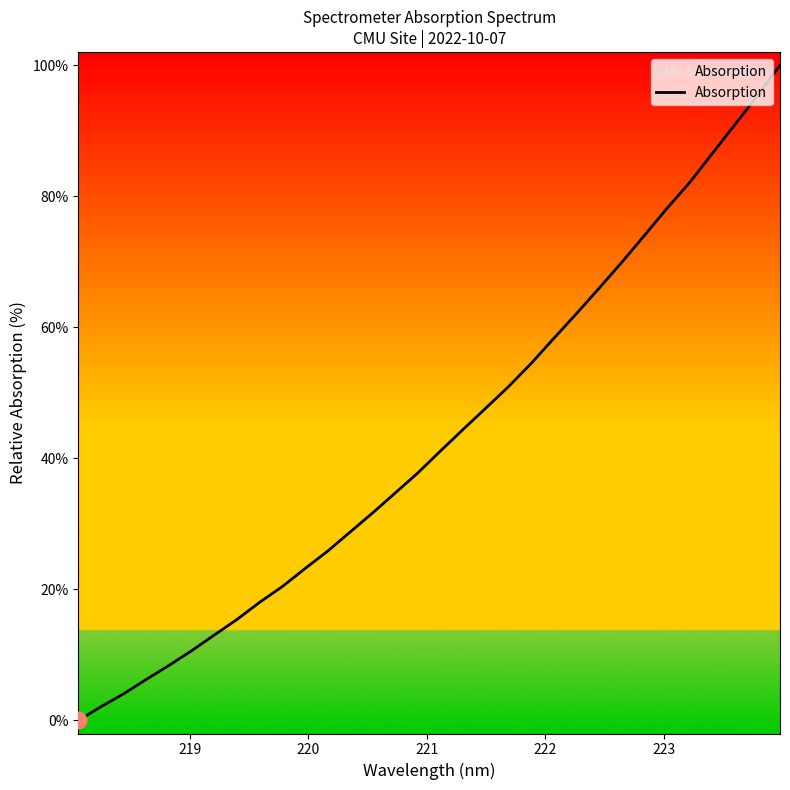

What is the maximum value shown in the chart?

100.0